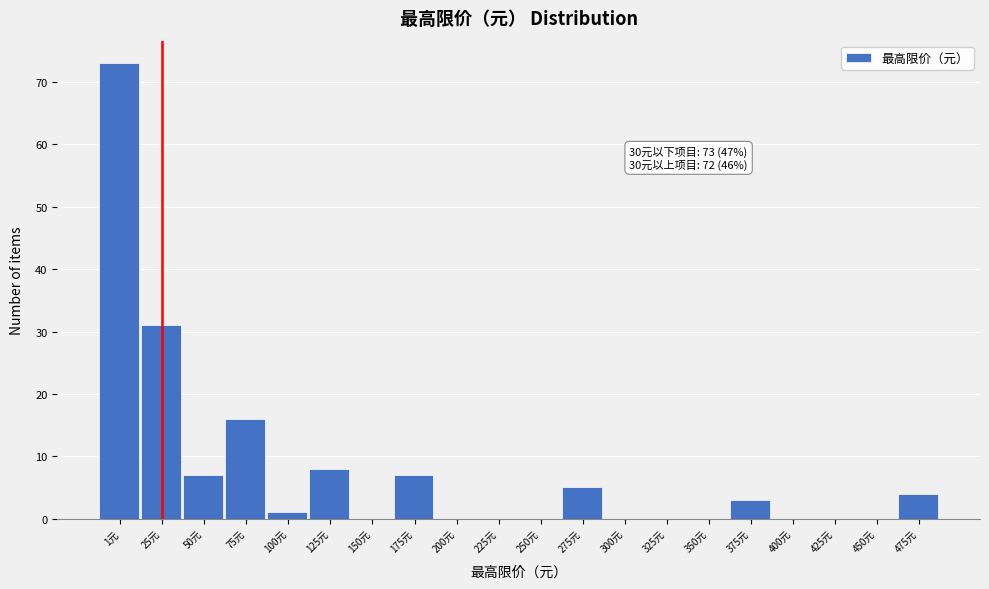

Reading left to right, extract all data points from this chart.

1元=73	25元=31	50元=7	75元=16	100元=1	125元=8	150元=0	175元=7	200元=0	225元=0	250元=0	275元=5	300元=0	325元=0	350元=0	375元=3	400元=0	425元=0	450元=0	475元=4